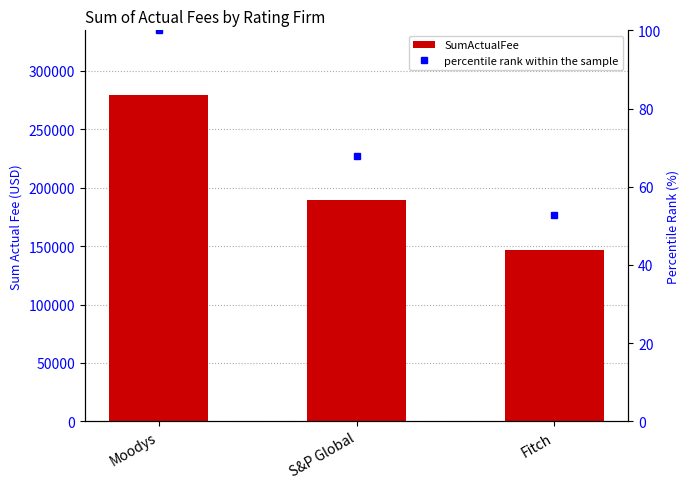

What is the label of the 1st bar from the right?

Fitch